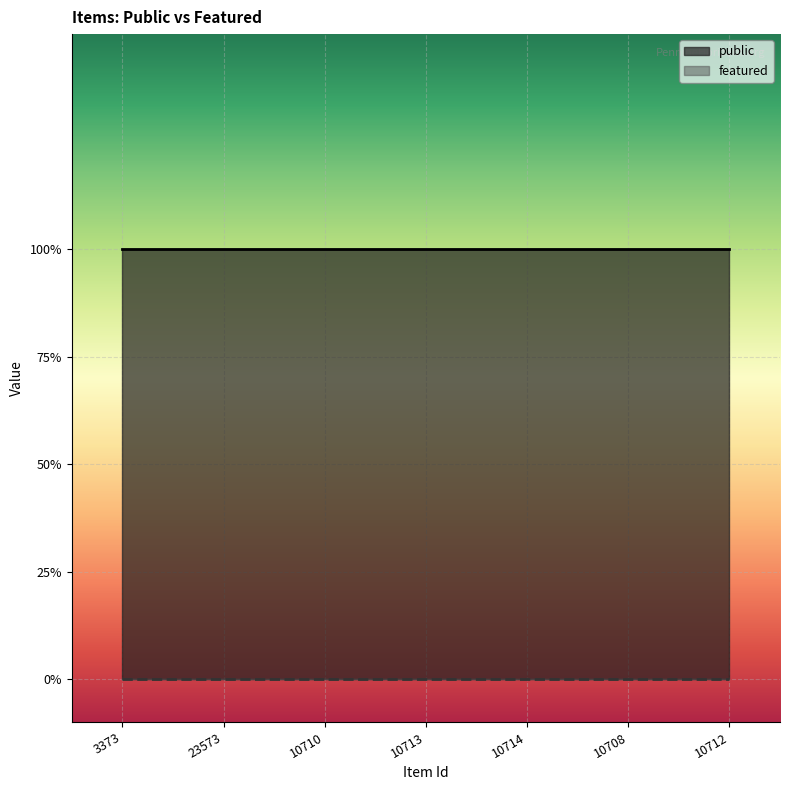

What are all the series names shown in the legend?

public, featured